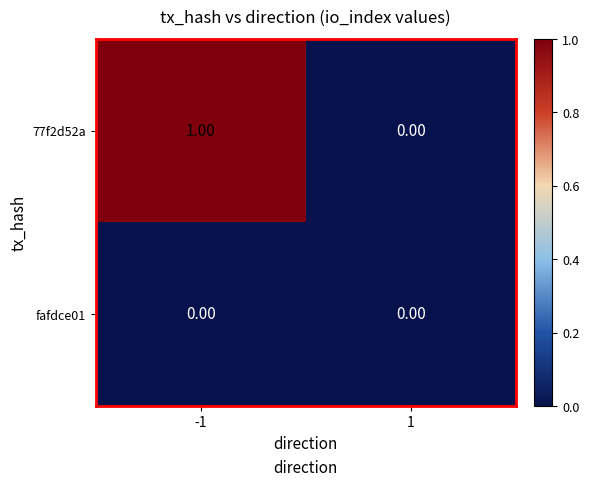

Rank the series at -1 from highest to lowest value.

77f2d52a, fafdce01